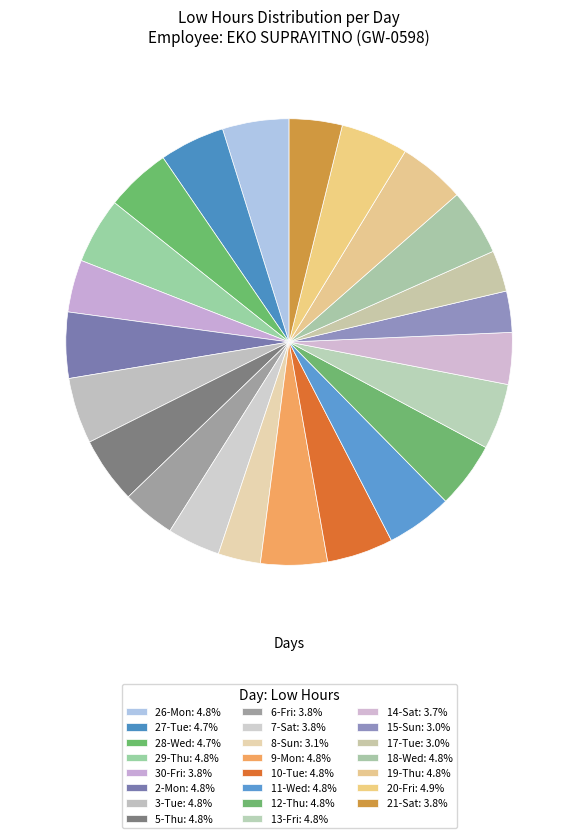

Combined, do 30-Fri and 6-Fri account for over 50%?

No